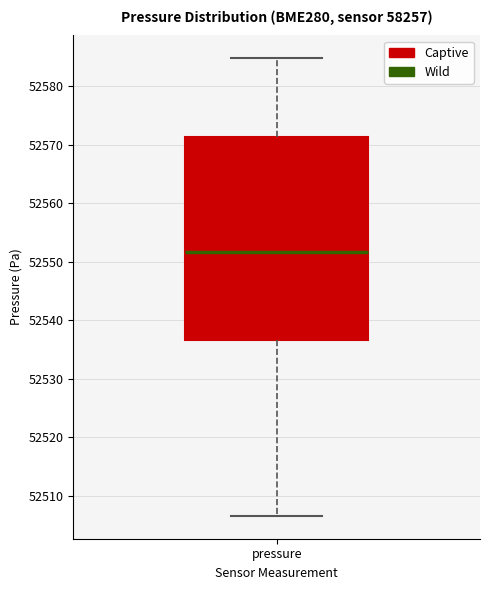

Read this box plot against the y-axis: the position of the median line, the range covered by the box, and the ends of both whiskers. The values are not printed on the chart, so give them approximately, as read against the axis.

median 52552, box 52537 to 52571, whiskers 52507 to 52585